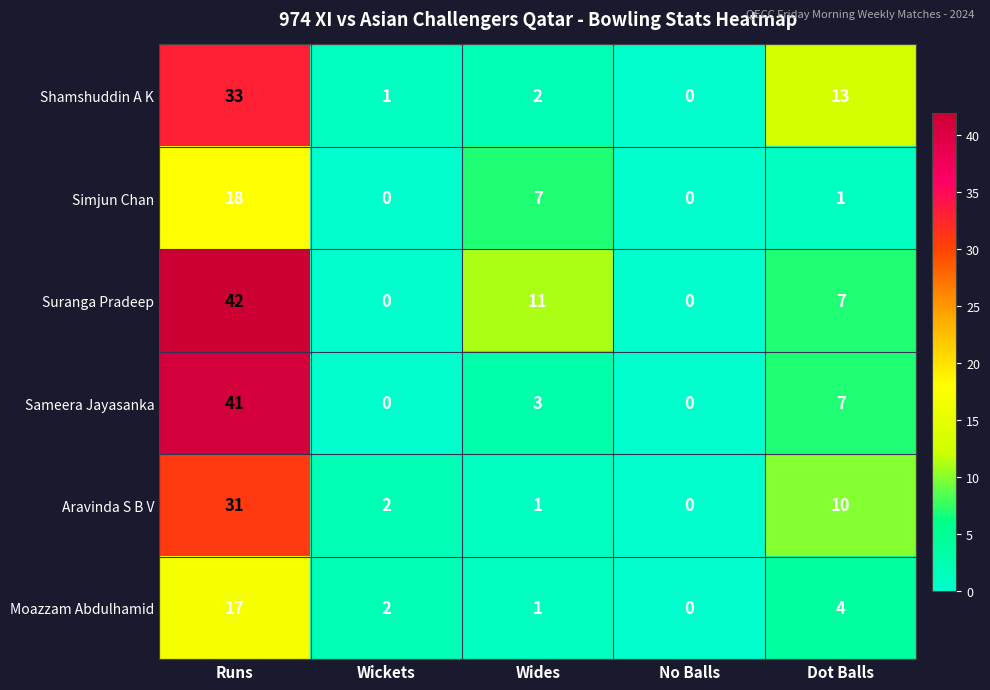

True or false: Shamshuddin A K has a value of 18 at Dot Balls.

False